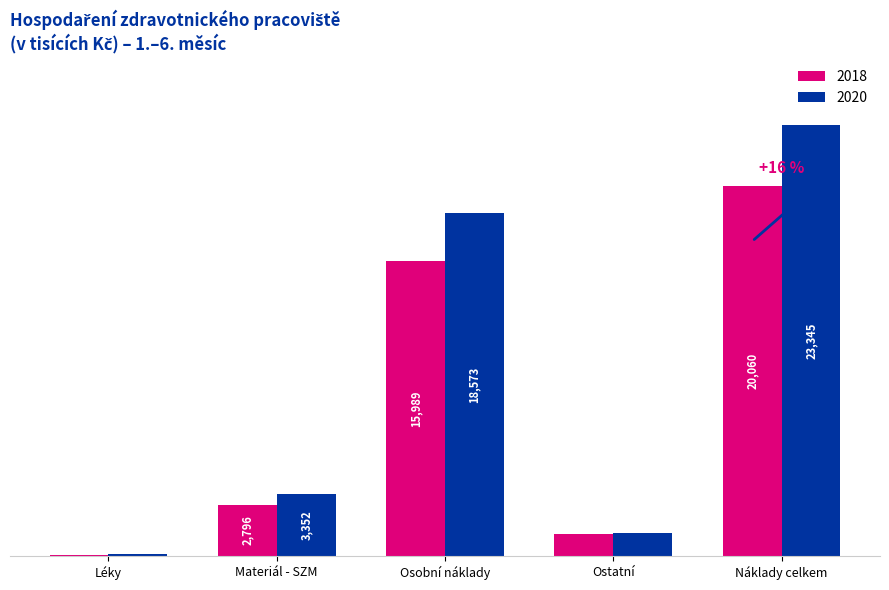

Which category has the highest value across all series?

Náklady celkem